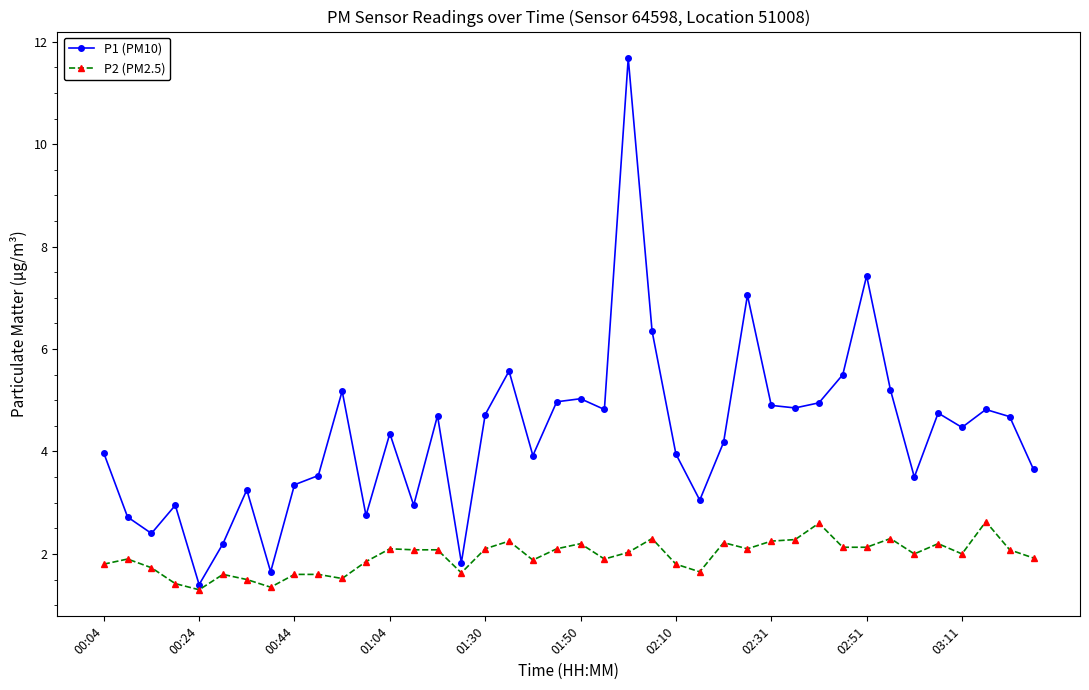

How many interior local peaks does the P1 (PM10) series have?

12